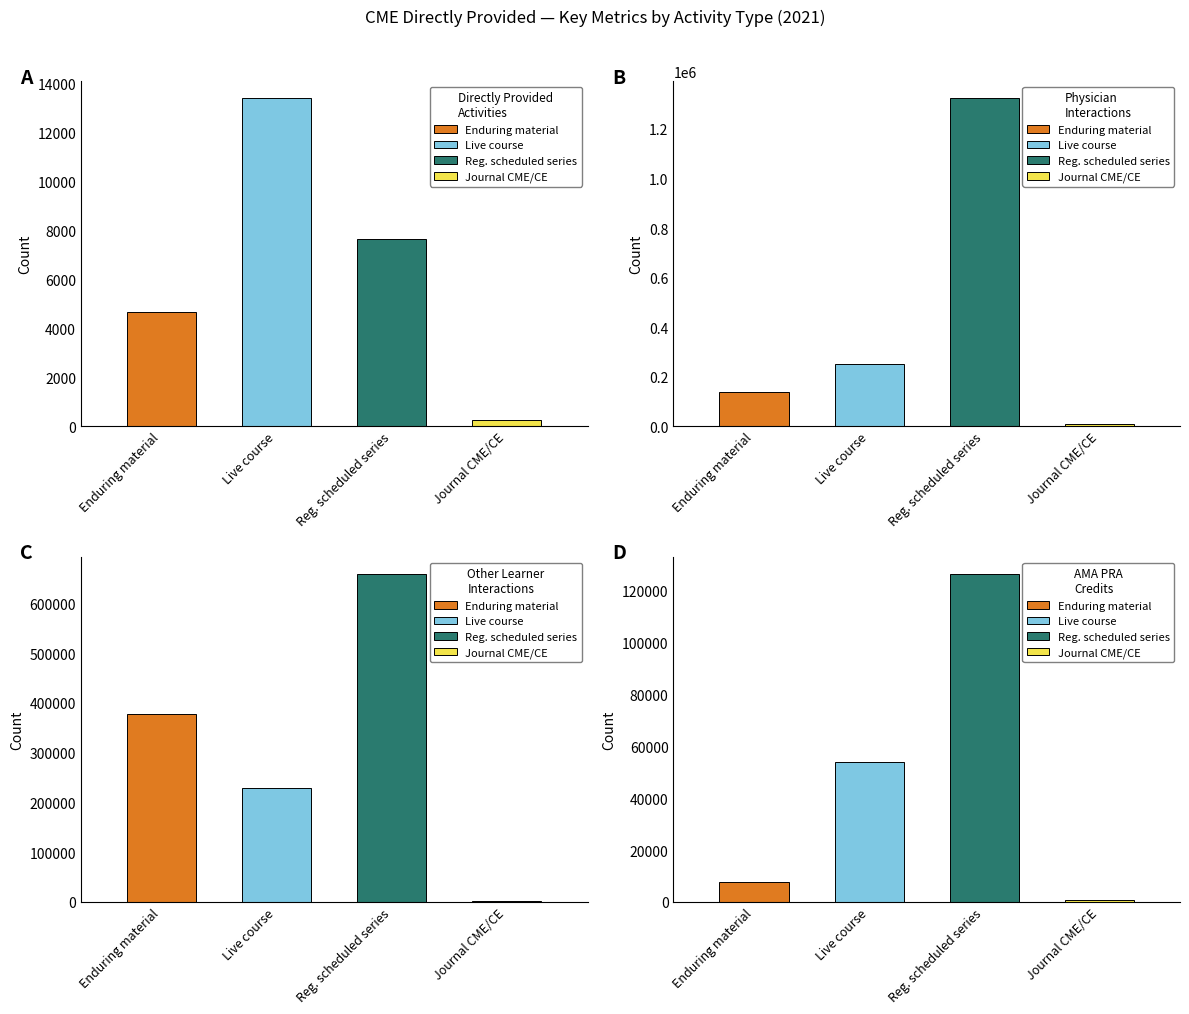

At how many categories does at least one series exceed 609051?

1